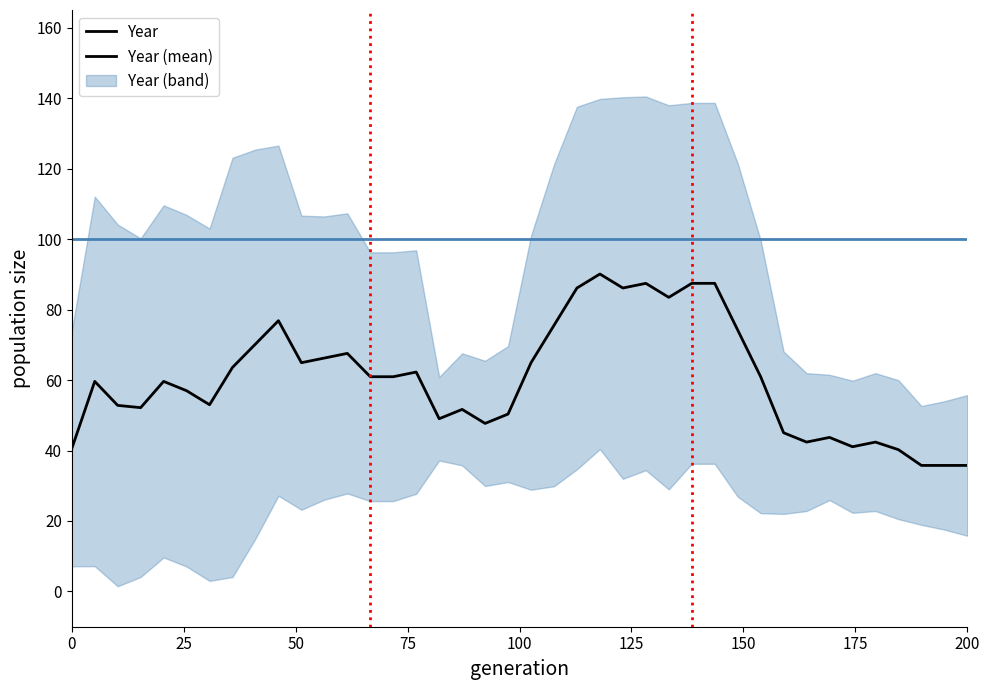

How many values exceed 60?

20